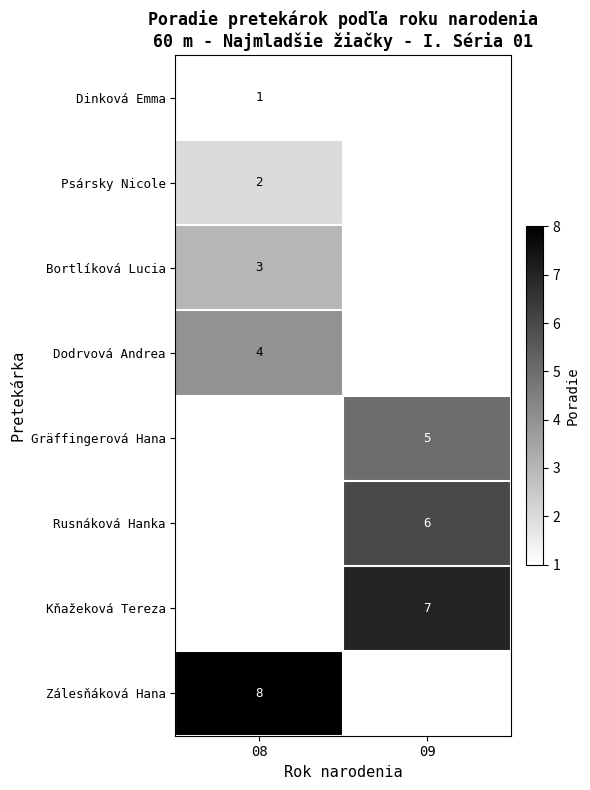

How many data points does each series have?

2